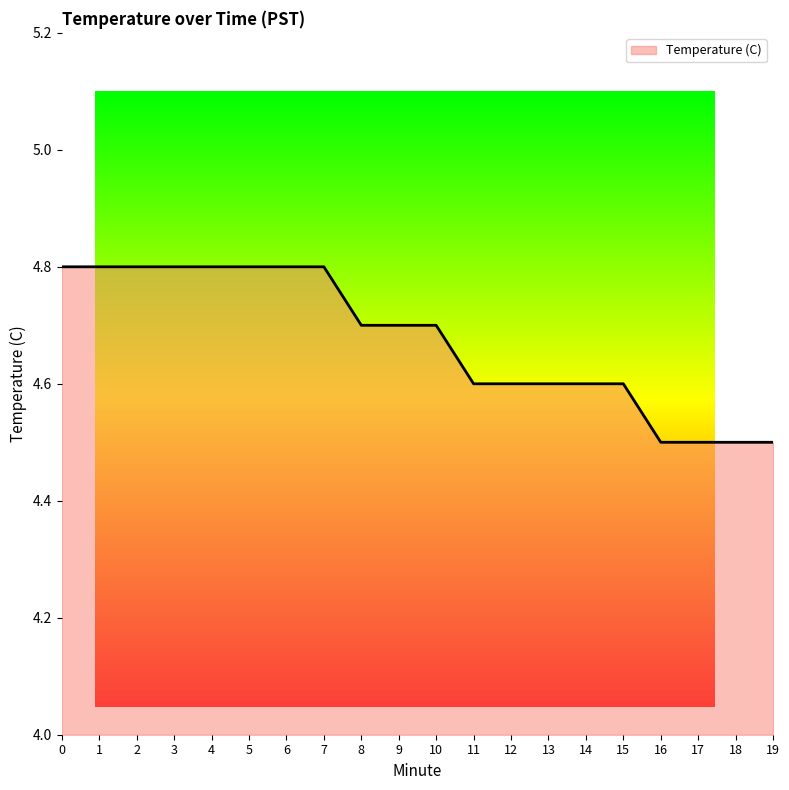

What is the difference between the values at 0 and 19?

0.3